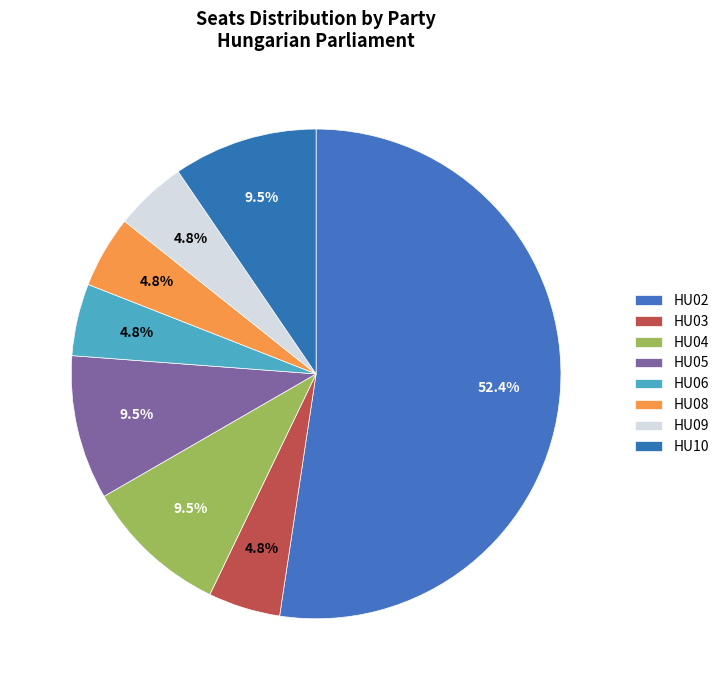

Which category accounts for the majority?

HU02